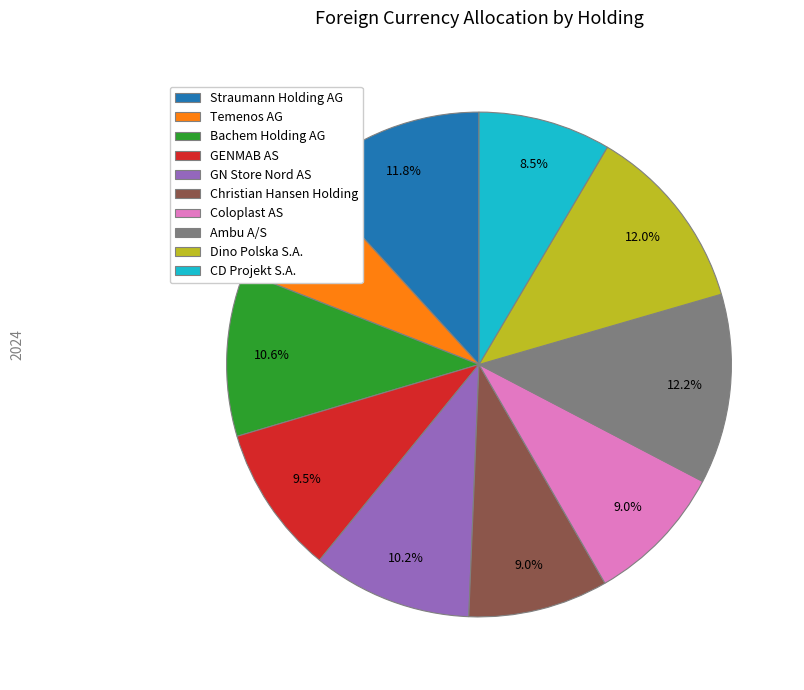

Which category has the smallest portion of the pie?

Temenos AG